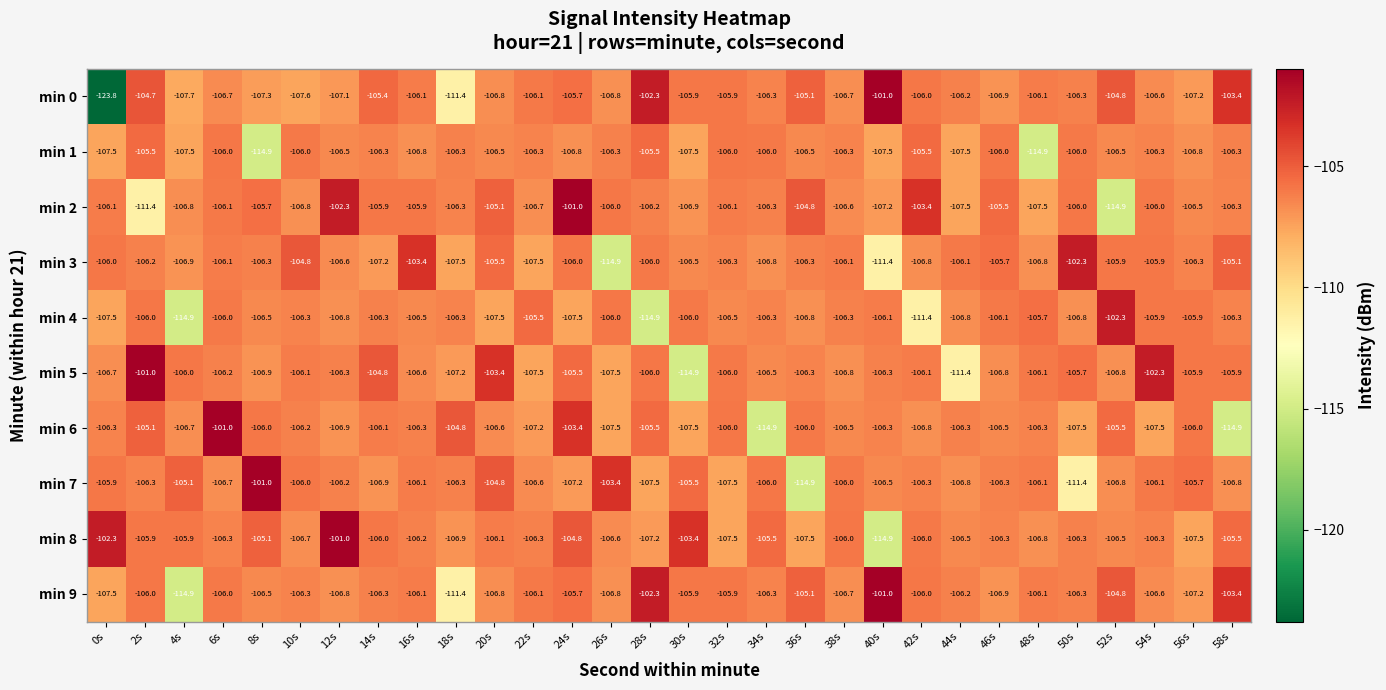

Where is min 2 nearest to the value -107?

30s